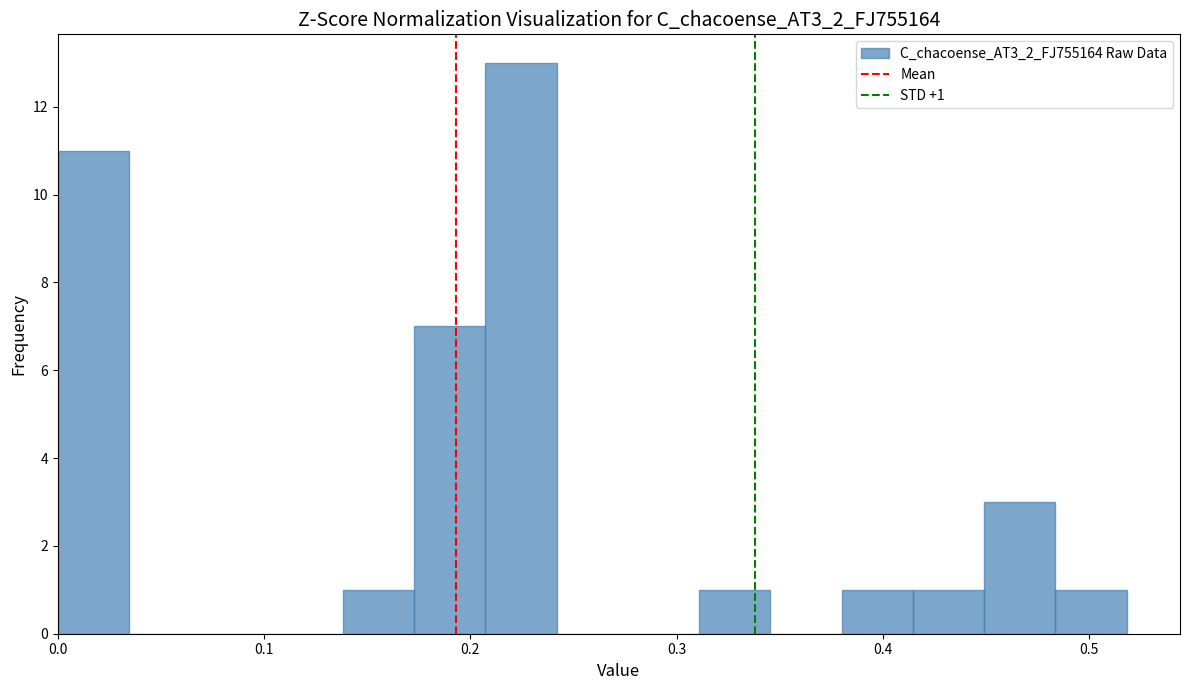

Read against the x-axis, roughly where is the centre of the tallest bar?

0.22